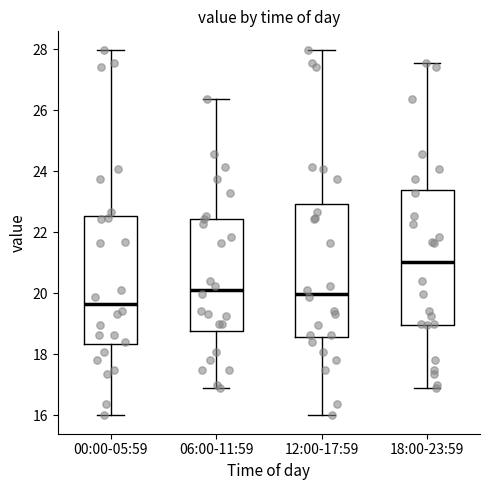

Reading left to right, read every box against the y-axis: the position of its median line, the range the box covers, and the ends of its whiskers. The values are not printed on the chart, so give them approximately, as read against the axis.

00:00-05:59: median 19.6, box 18.4 to 22.6, whiskers 16.0 to 28.0
06:00-11:59: median 20.2, box 18.8 to 22.4, whiskers 17.0 to 26.4
12:00-17:59: median 20.0, box 18.6 to 23.0, whiskers 16.0 to 28.0
18:00-23:59: median 21.0, box 19.0 to 23.4, whiskers 17.0 to 27.6